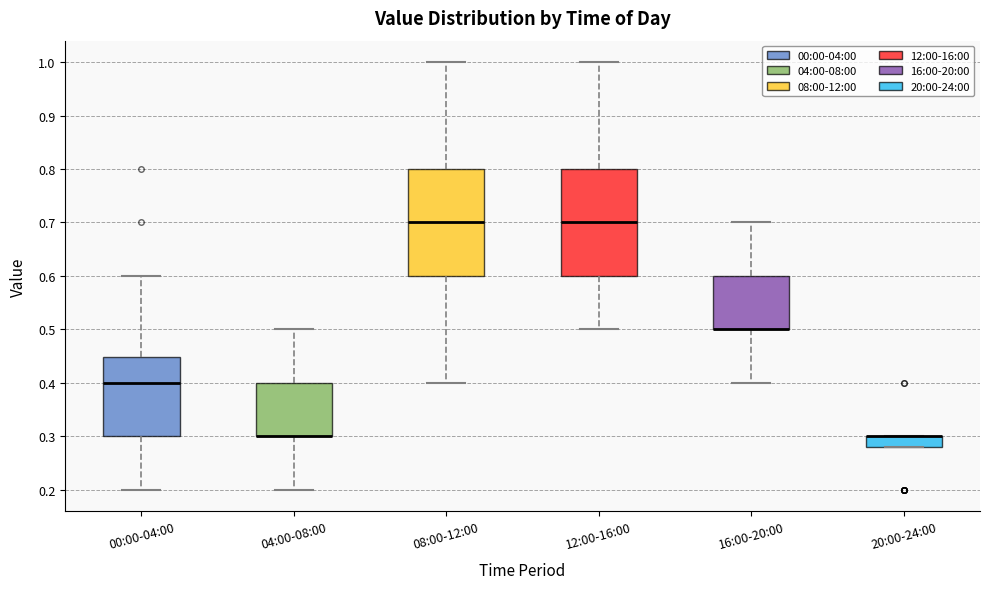

Reading left to right, read every box against the y-axis: the position of its median line, the range the box covers, and the ends of its whiskers. The values are not printed on the chart, so give them approximately, as read against the axis.

00:00-04:00: median 0.40, box 0.30 to 0.45, whiskers 0.20 to 0.60
04:00-08:00: median 0.30 (drawn on the box's lower edge), box 0.30 to 0.40, whiskers 0.20 to 0.50
08:00-12:00: median 0.70, box 0.60 to 0.80, whiskers 0.40 to 1.00
12:00-16:00: median 0.70, box 0.60 to 0.80, whiskers 0.50 to 1.00
16:00-20:00: median 0.50 (drawn on the box's lower edge), box 0.50 to 0.60, whiskers 0.40 to 0.70
20:00-24:00: median 0.30 (drawn on the box's upper edge), box 0.28 to 0.30, whiskers 0.28 to 0.30